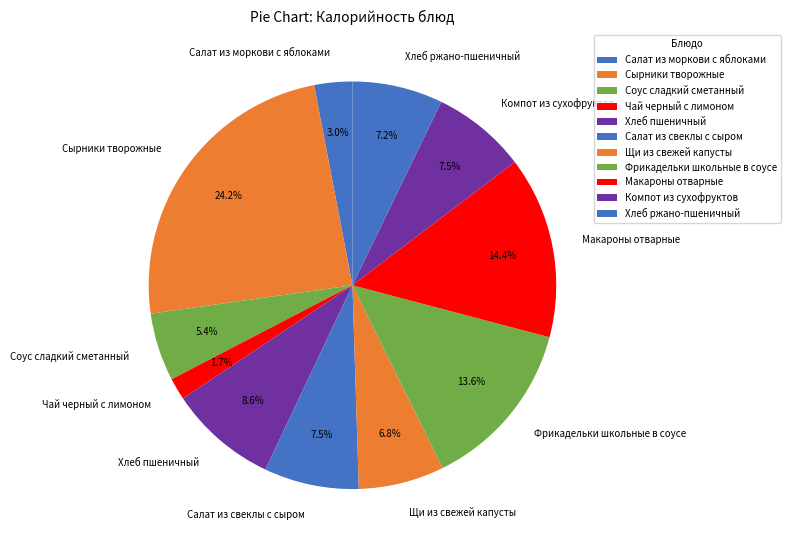

Is there any slice that represents more than half of the pie?

No